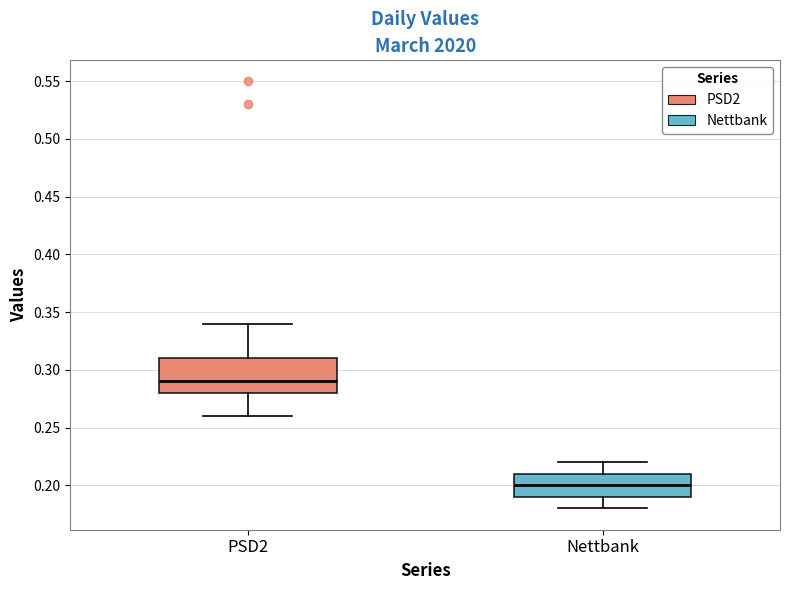

Where does the lower whisker of the box for Nettbank end on the y-axis? The values are not printed on the chart, so give them approximately, as read against the axis.

0.18